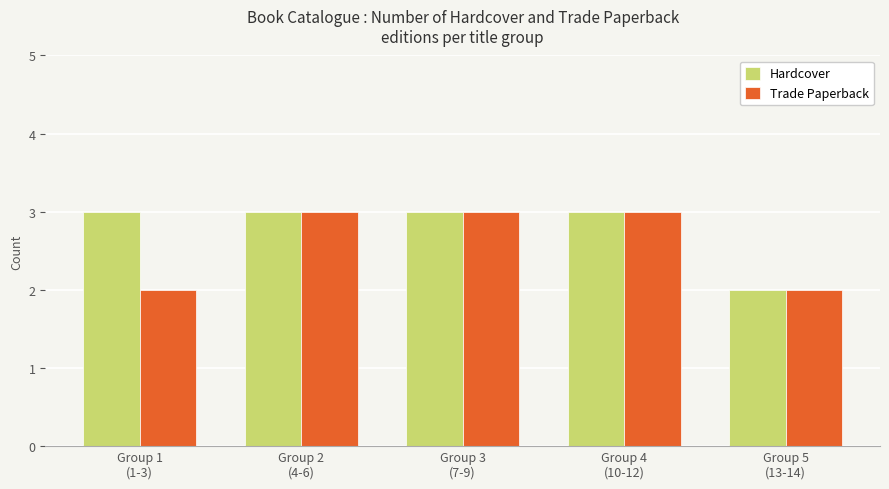

Rank the series by their average value, from lowest to highest.

Trade Paperback, Hardcover